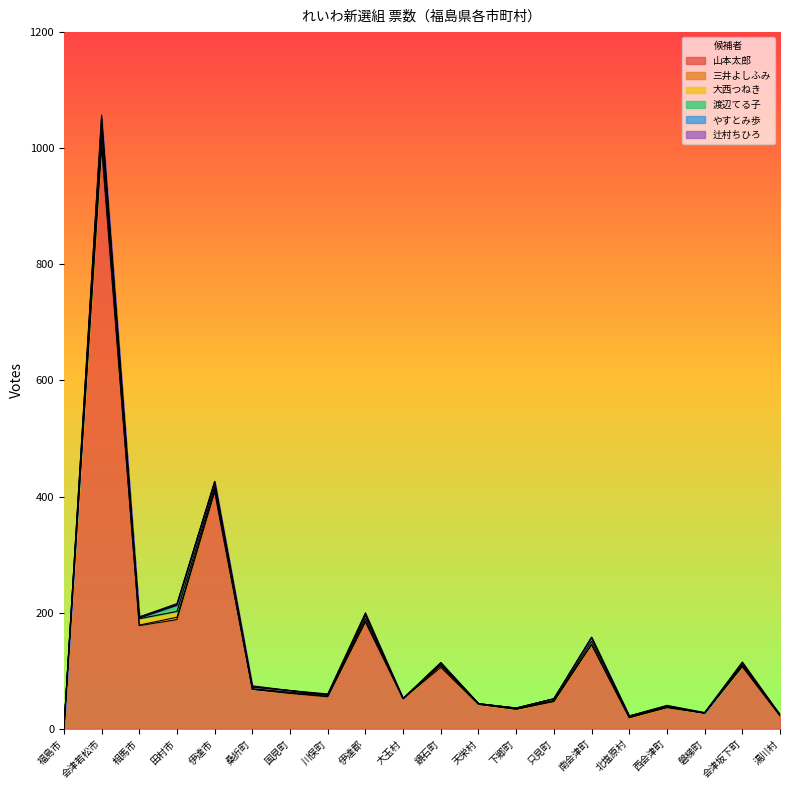

What is the difference between the second highest and second lowest values in the やすとみ歩 series?

3.0